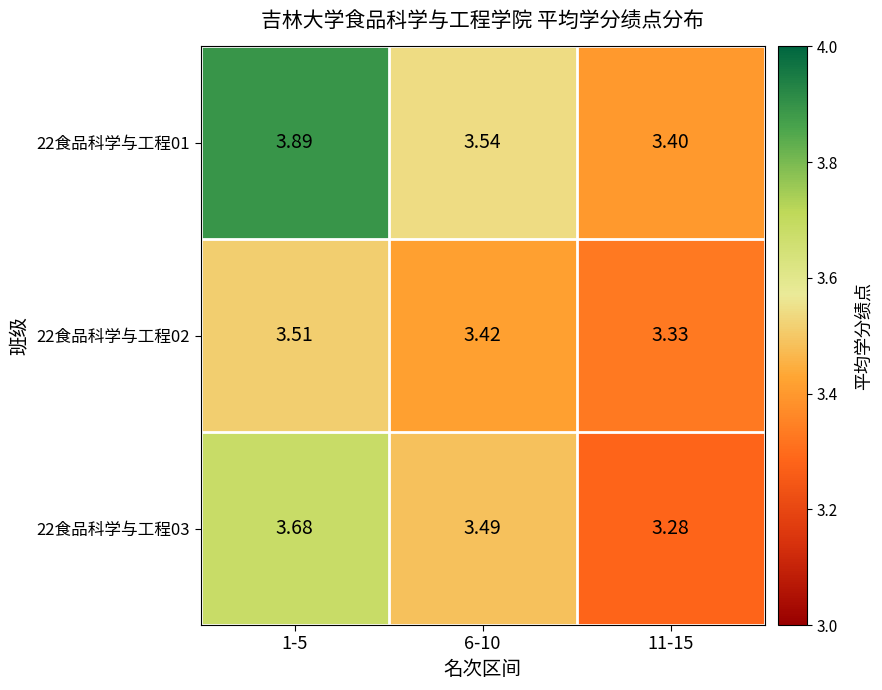

Is the value of 22食品科学与工程02 at 1-5 greater than the value of 22食品科学与工程01 at 1-5?

No